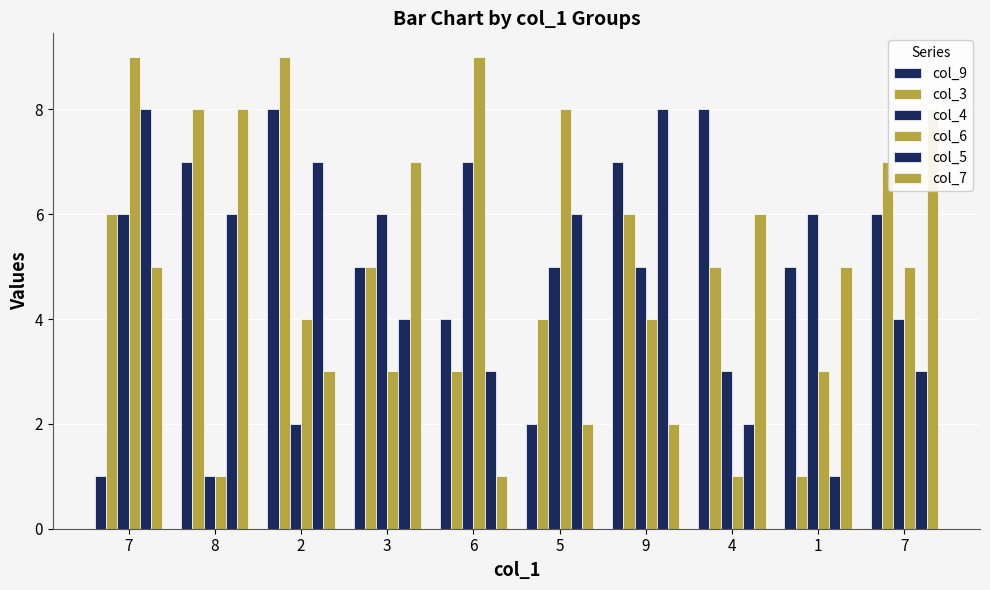

Count the col_9 values in the range 4 to 7.

6